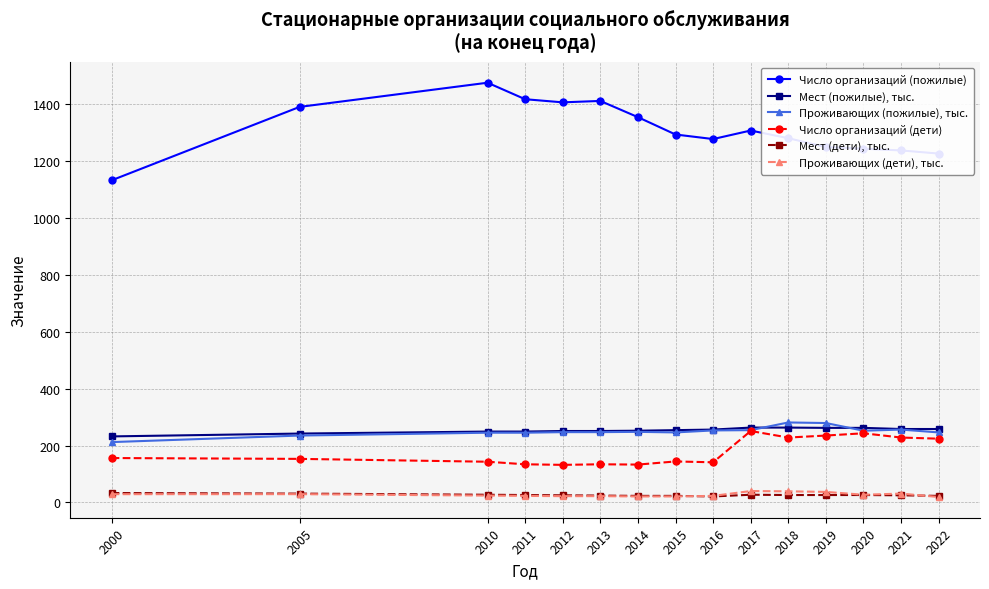

True or false: Мест (пожилые), тыс. and Мест (дети), тыс. intersect in this chart.

False